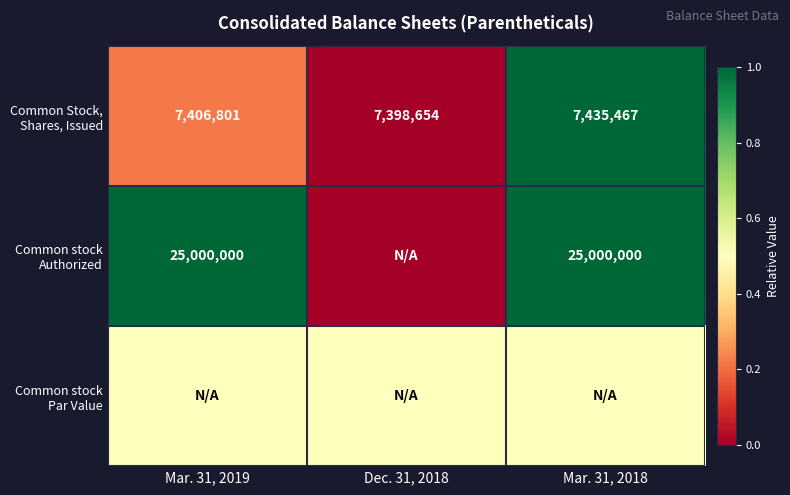

How many series are shown in this chart?

3